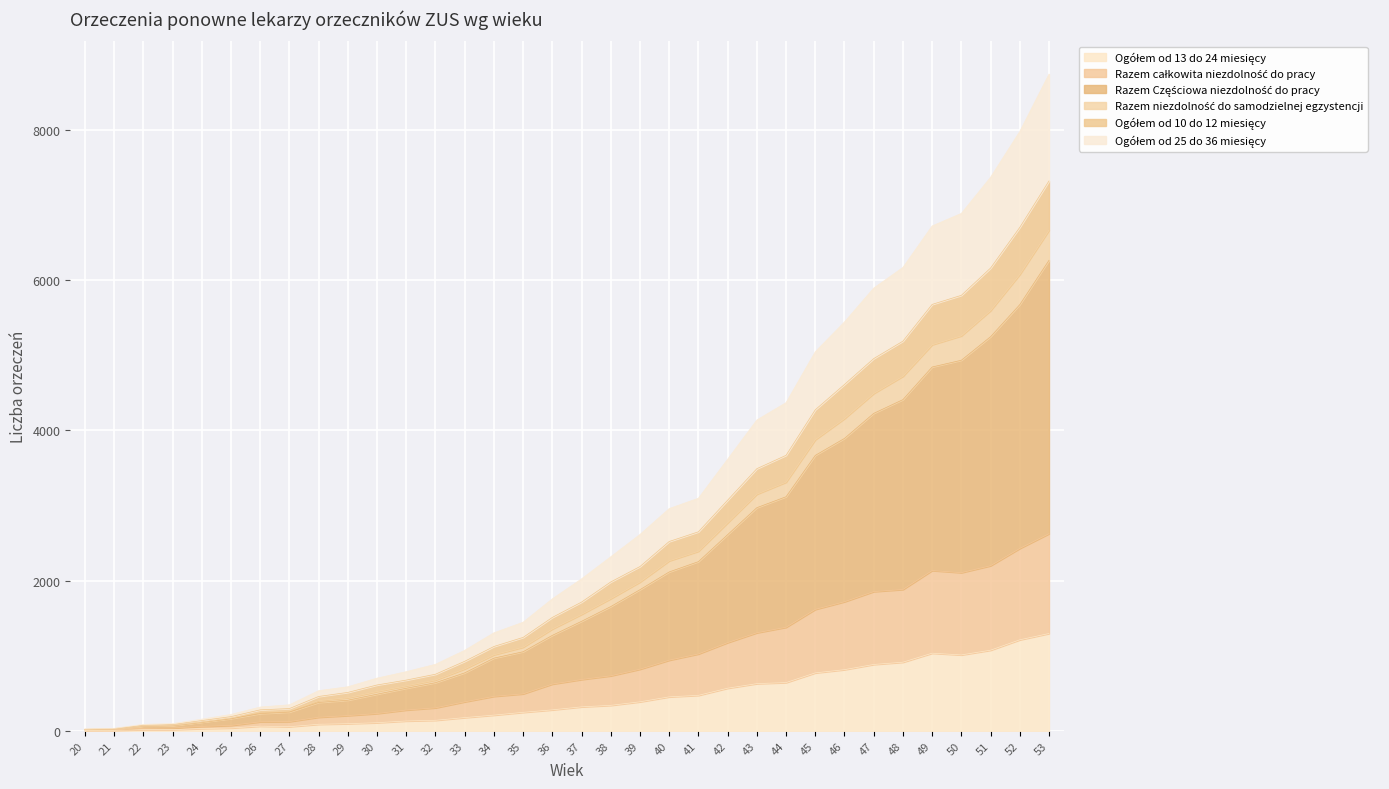

What is the minimum value shown in the chart?

5